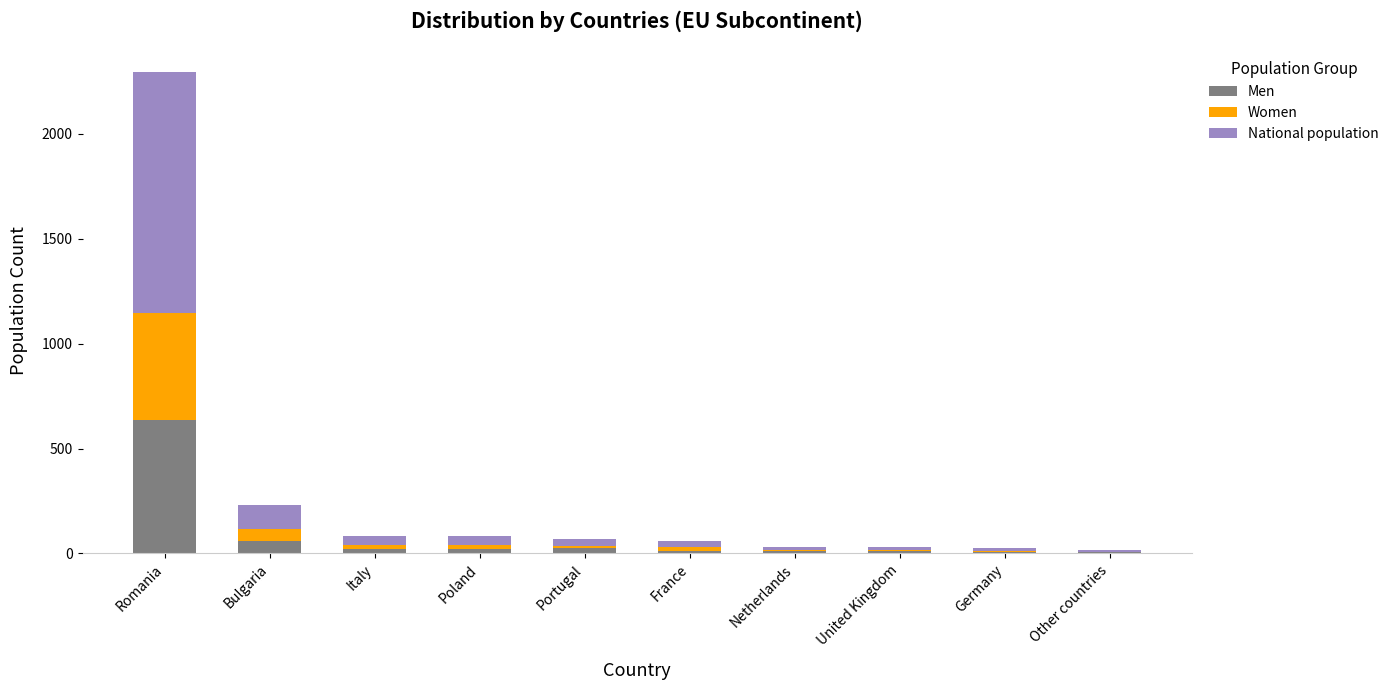

Are the bars horizontal?

No